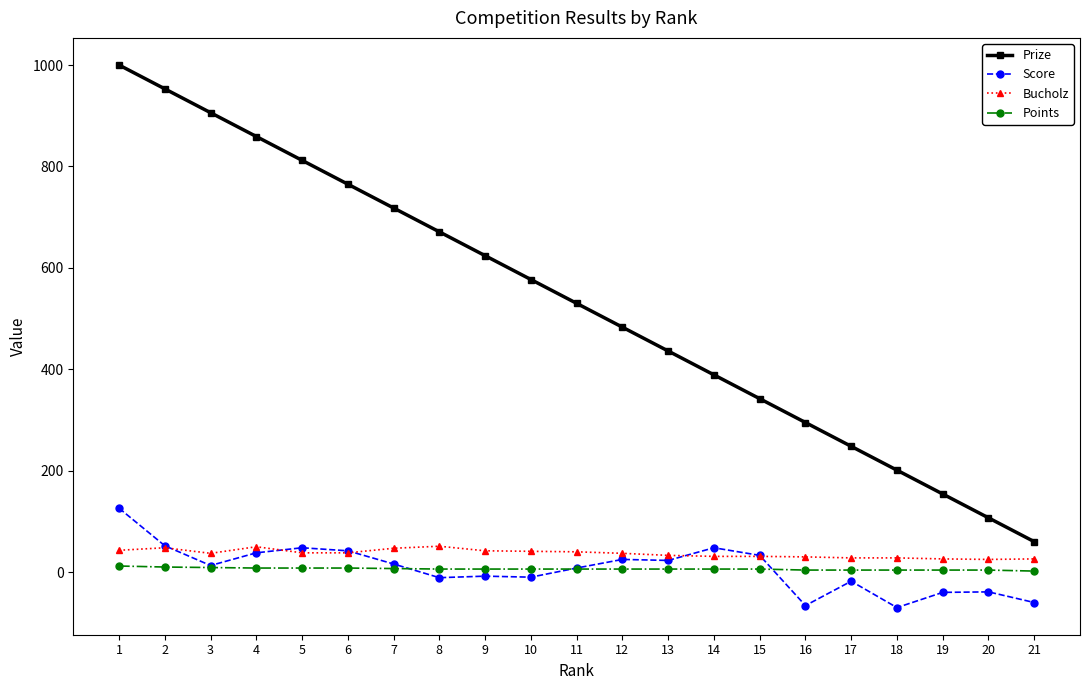

What is the sum of the Prize values at 3 and 20?

1013